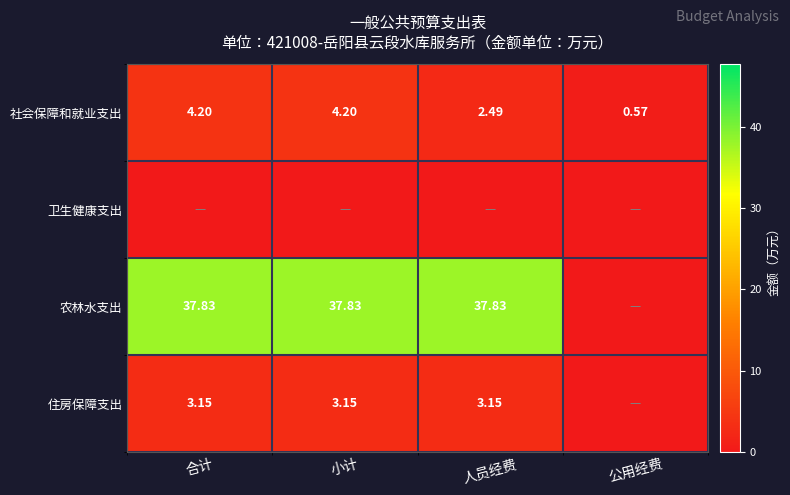

At which label is 社会保障和就业支出 closest to 2?

人员经费